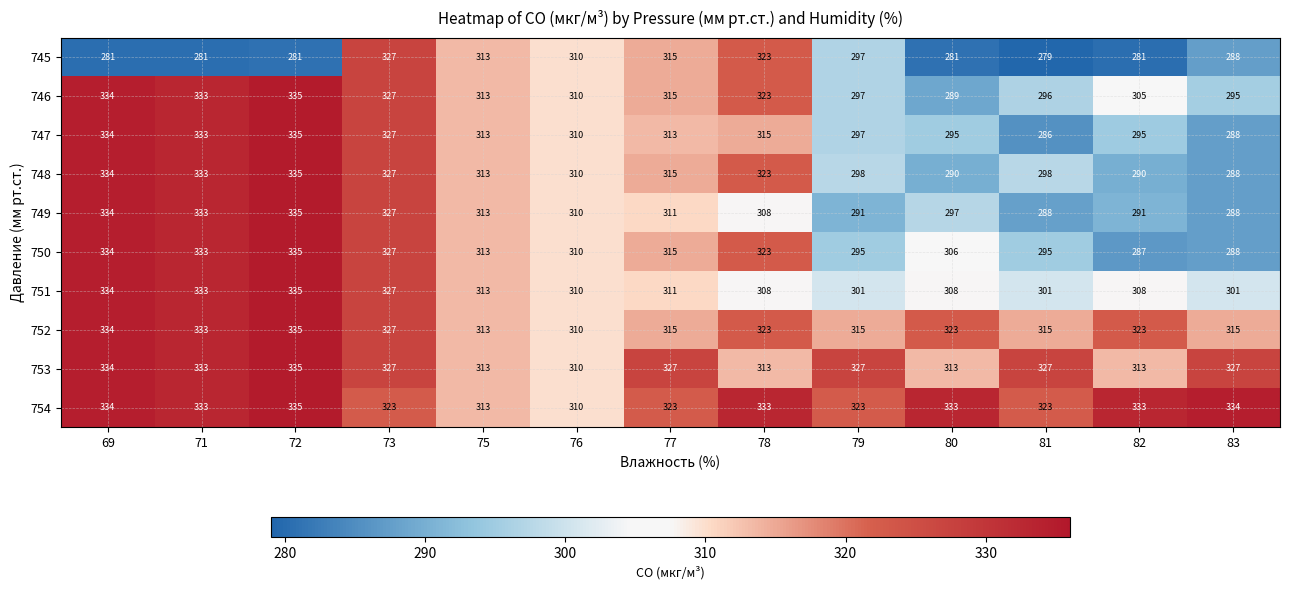

Which series has the largest range (max minus min)?

747